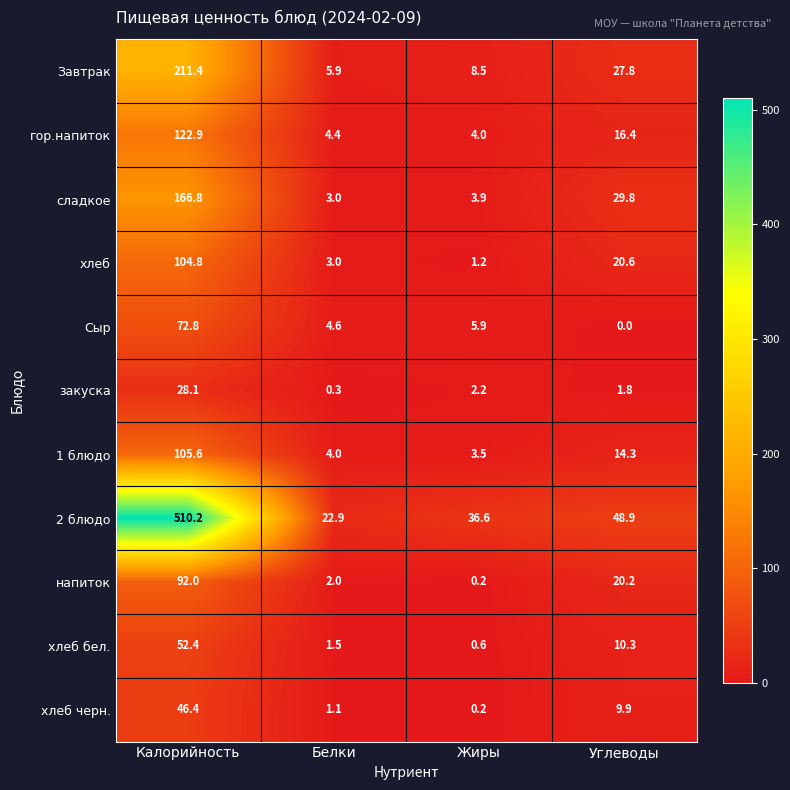

At which category is the sum across all series the highest?

Калорийность